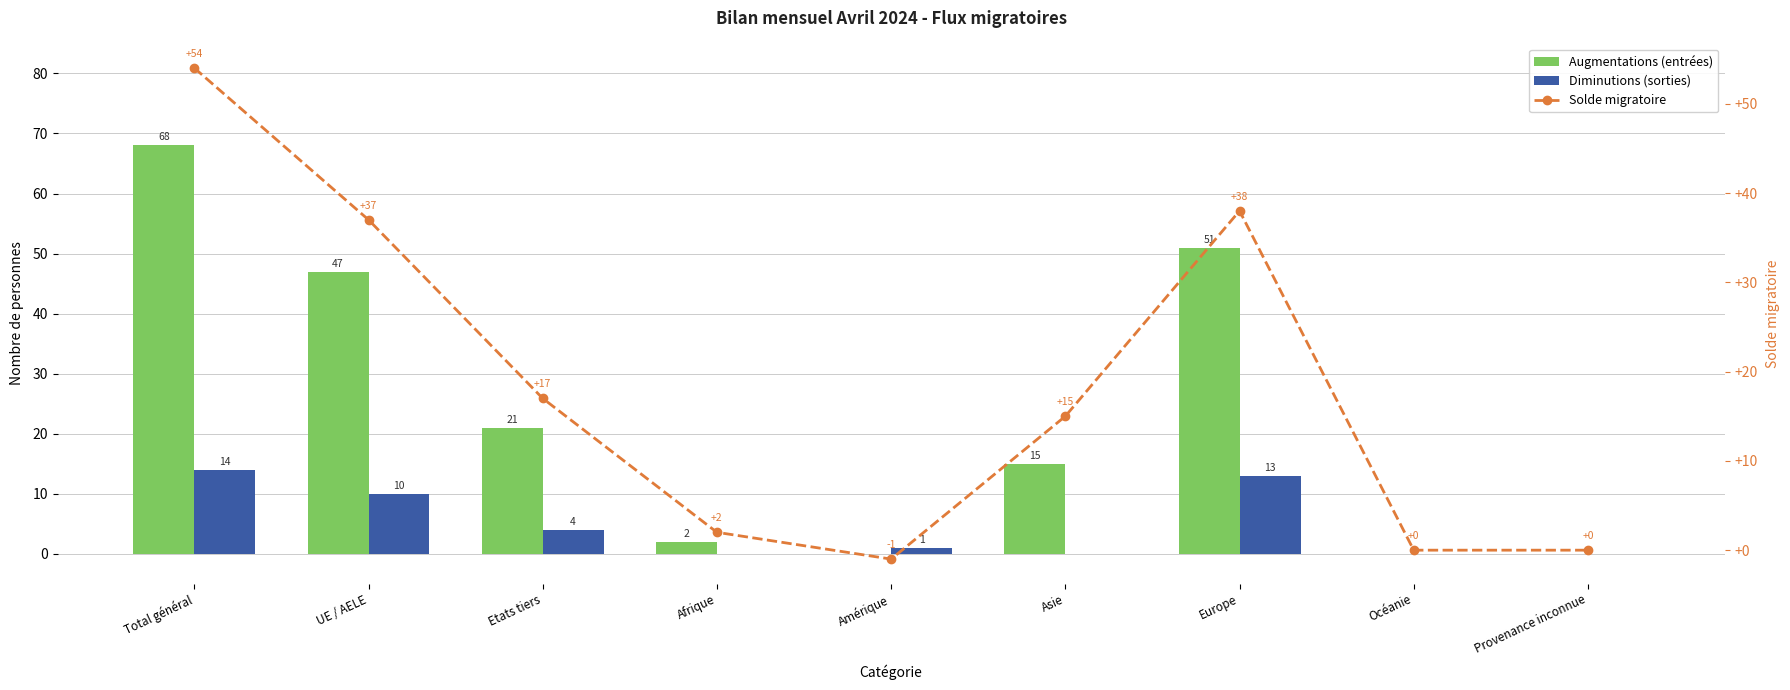

What position from the left is Afrique?

4